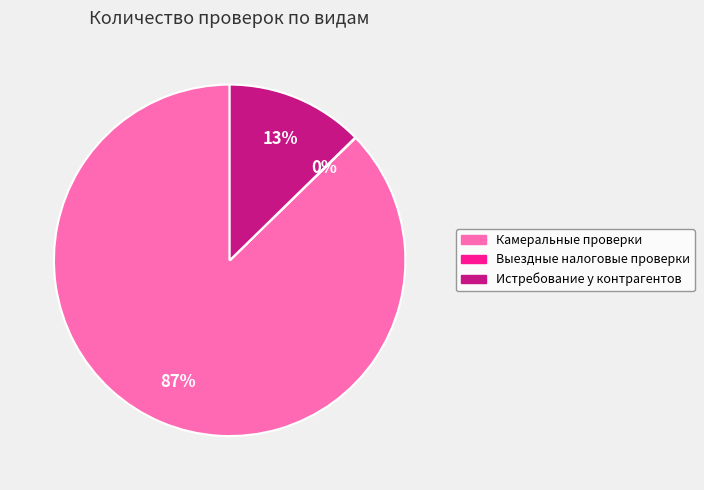

Which category has the biggest portion of the pie?

Камеральные проверки